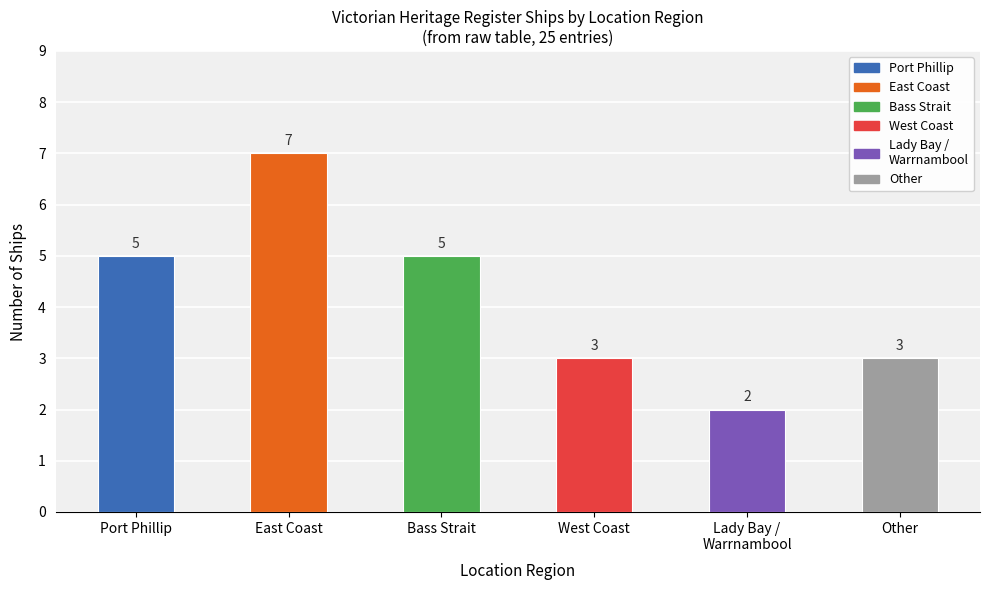

What is the difference between the maximum and minimum values?

5